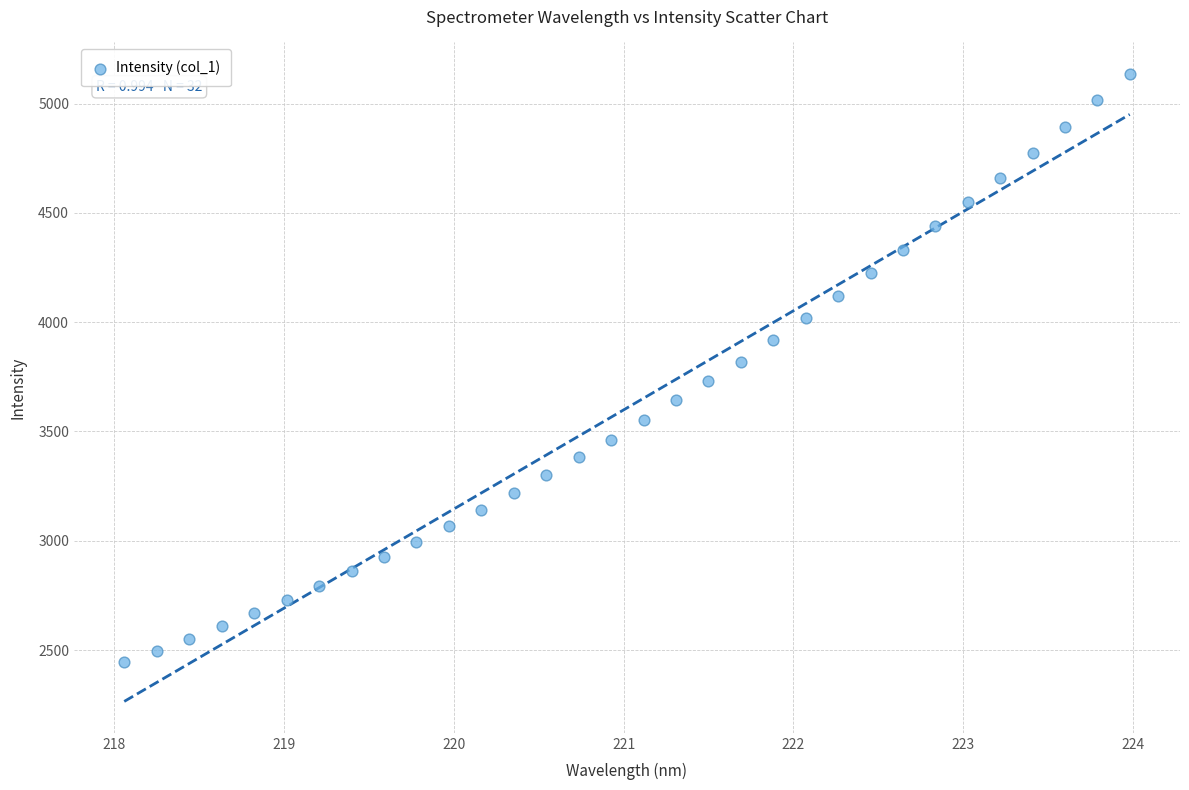

Count the number of points in this scatter plot.

32